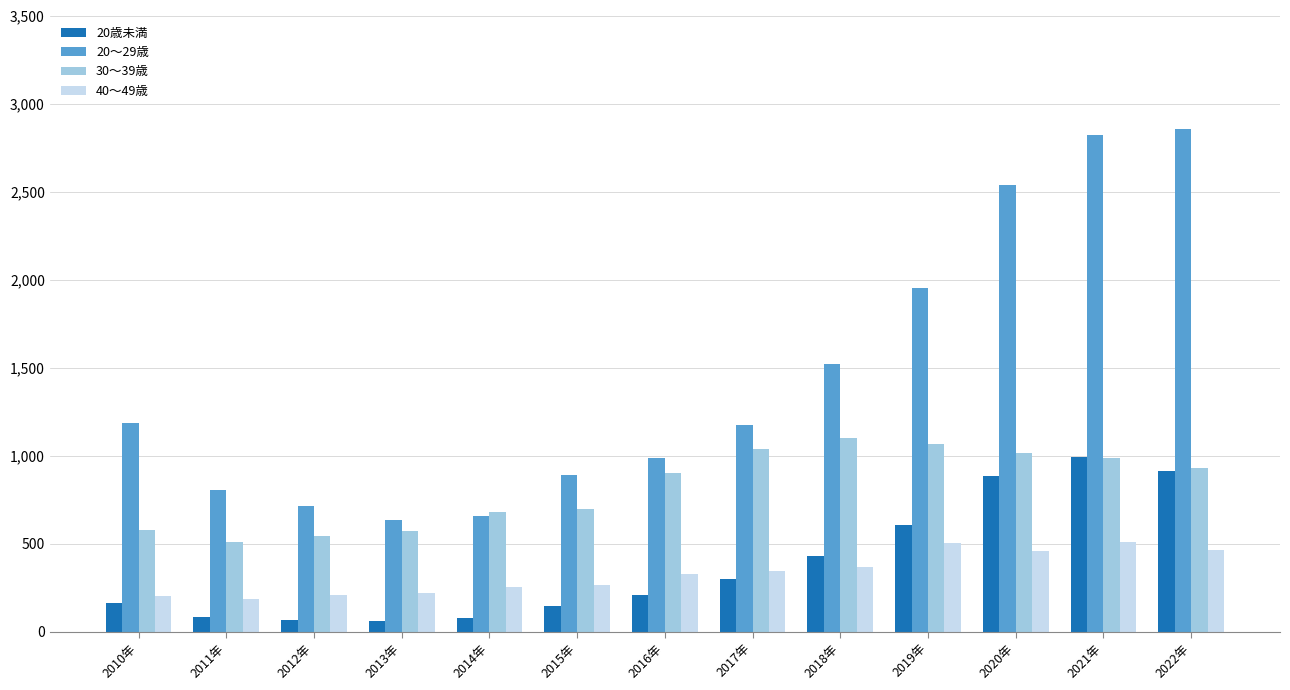

Rank the series by their maximum value, from highest to lowest.

20～29歳, 30～39歳, 20歳未満, 40～49歳